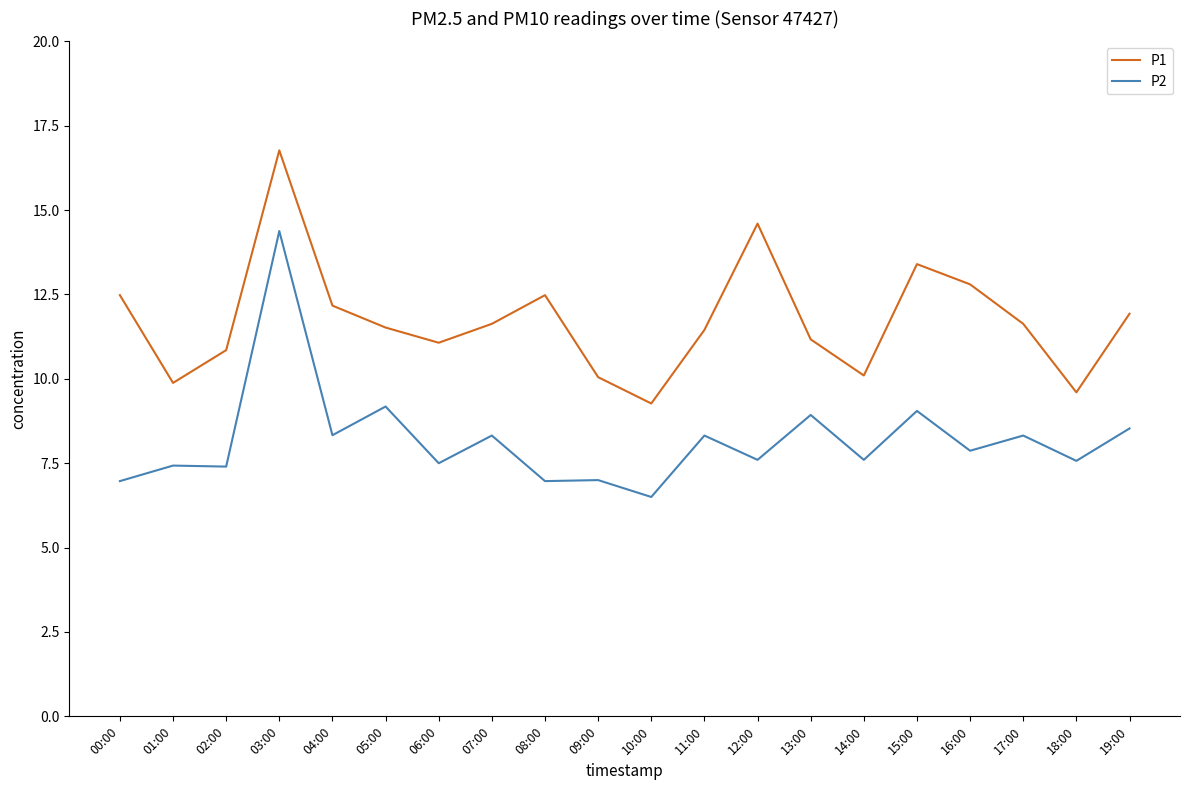

True or false: P1 and P2 cross at least once.

False